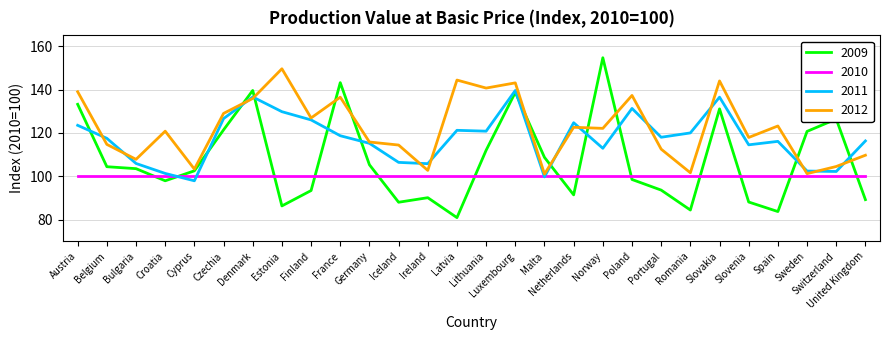

What position from the left is Portugal?

21